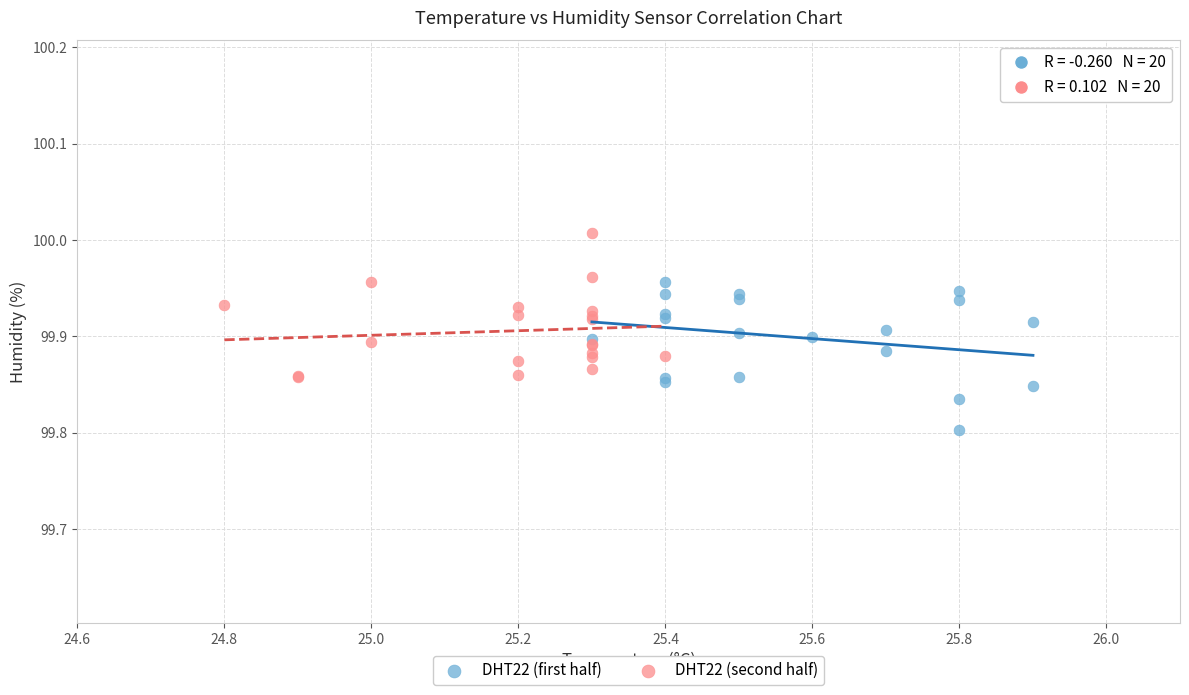

Which series contains the highest Y value?

DHT22 (second half)